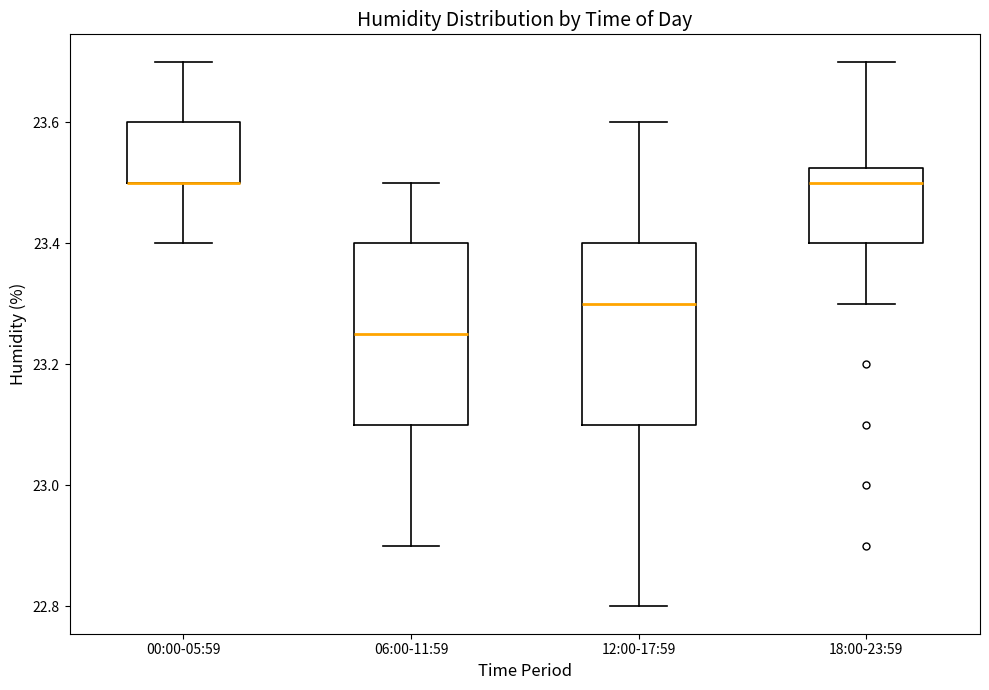

Where is the lower edge of the box for 00:00-05:59 on the y-axis? The values are not printed on the chart, so give them approximately, as read against the axis.

23.50